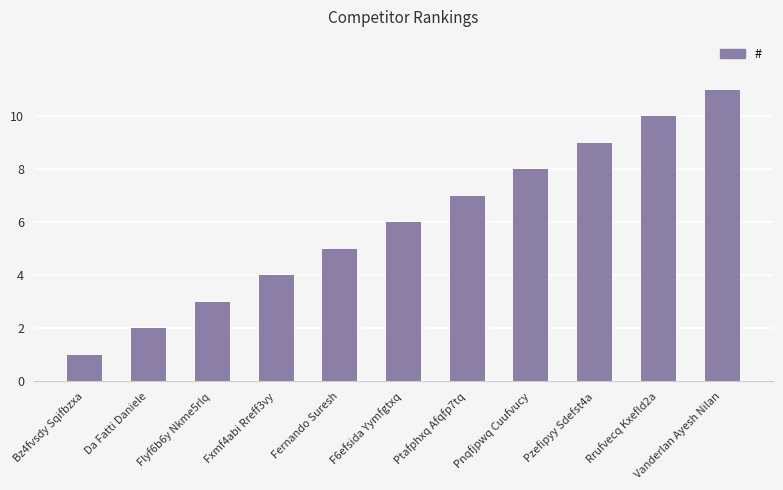

The chart shows a value of 2 at Bz4fvsdy Sqifbzxa. True or false?

False